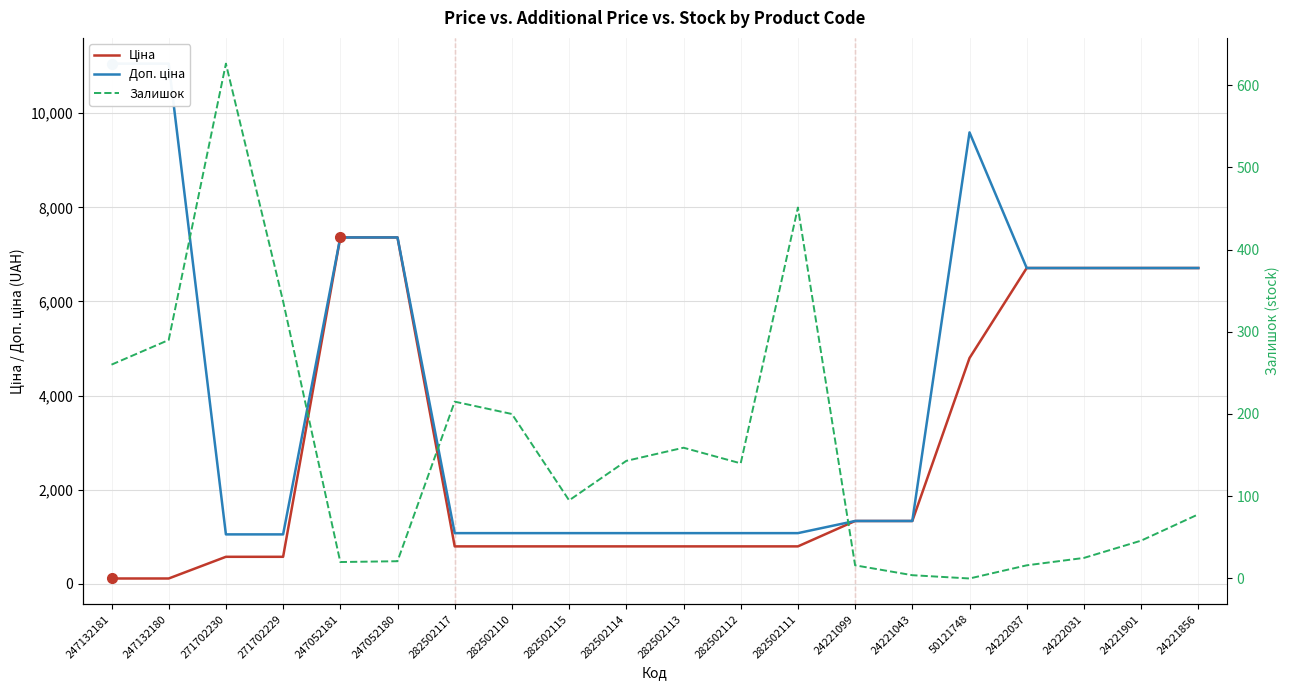

Reading left to right, extract all data points from this chart.

Ціна: 247132181=110.5	247132180=110.5	271702230=571.6	271702229=571.6	247052181=7360.2	247052180=7360.2	282502117=793.0	282502110=793.0	282502115=793.0	282502114=793.0	282502113=793.0	282502112=793.0	282502111=793.0	24221099=1332.7	24221043=1332.7	50121748=4796.4	24222037=6710.2	24222031=6710.2	24221901=6710.2	24221856=6710.2
Доп. ціна: 247132181=11055.0	247132180=11055.0	271702230=1048.0	271702229=1048.0	247052181=7360.2	247052180=7360.2	282502117=1074.6	282502110=1074.6	282502115=1074.6	282502114=1074.6	282502113=1074.6	282502112=1074.6	282502111=1074.6	24221099=1333.0	24221043=1333.0	50121748=9592.9	24222037=6710.2	24222031=6710.2	24221901=6710.2	24221856=6710.2
Залишок: 247132181=260.0	247132180=290.0	271702230=626.0	271702229=337.0	247052181=20.0	247052180=21.0	282502117=215.0	282502110=200.0	282502115=95.0	282502114=143.0	282502113=159.0	282502112=140.0	282502111=451.0	24221099=16.0	24221043=4.0	50121748=0.0	24222037=16.0	24222031=25.0	24221901=46.0	24221856=78.0